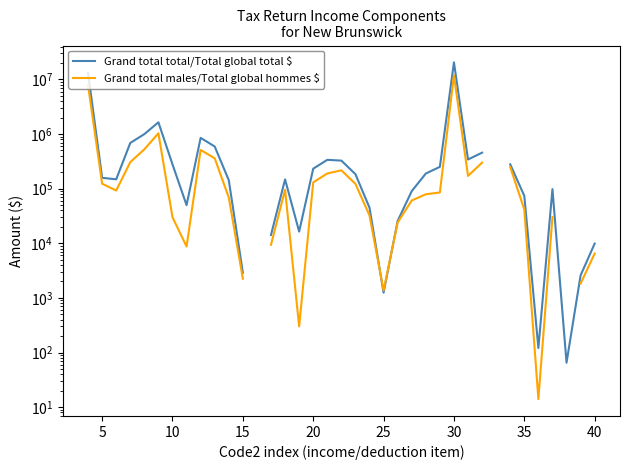

Between 17 and 39, which series saw the biggest shift?

Grand total total/Total global total $